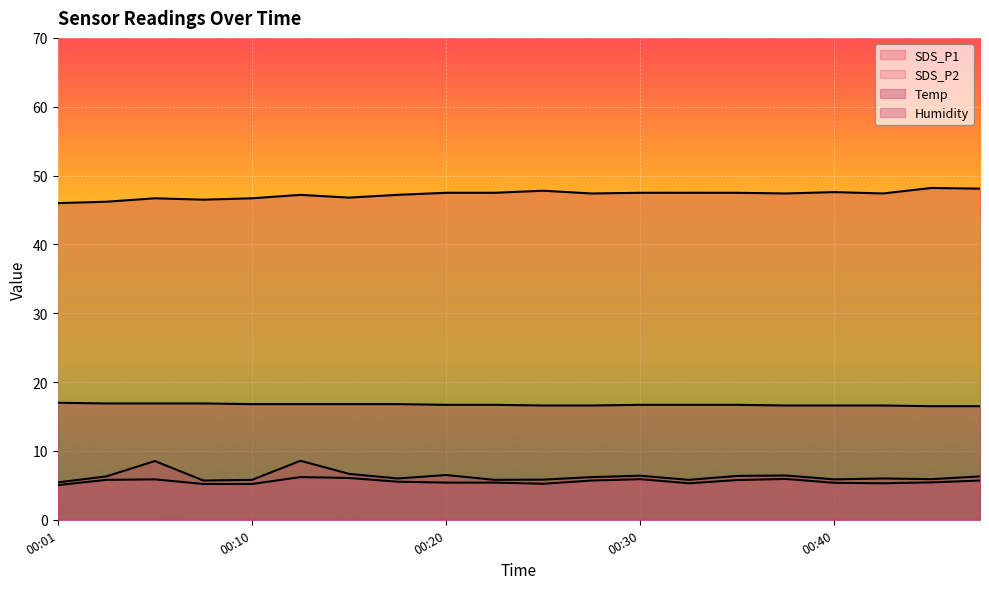

What is the value of the Temp point at the 12th from the left?

16.6